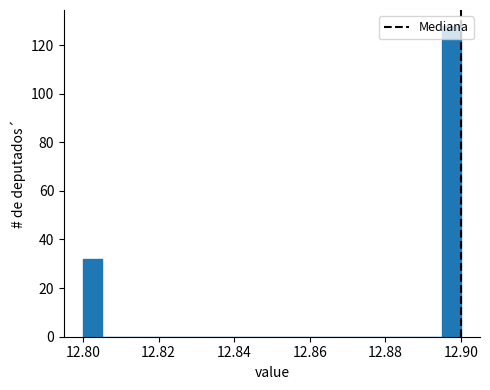

Around what value on the x-axis is the tallest bar? Give the approximate position of its centre, as read against the axis.

12.898